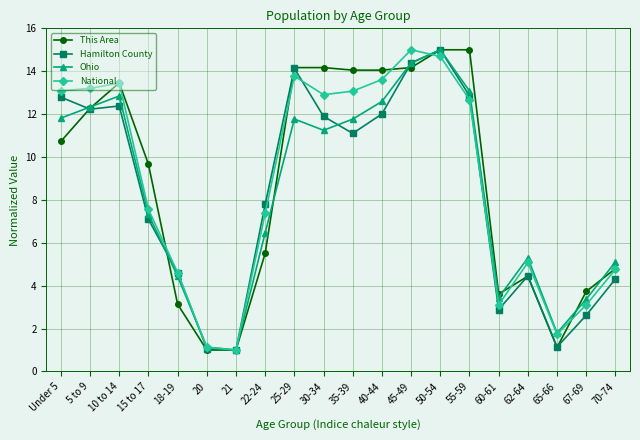

At which category does Ohio reach its first local valley?

21